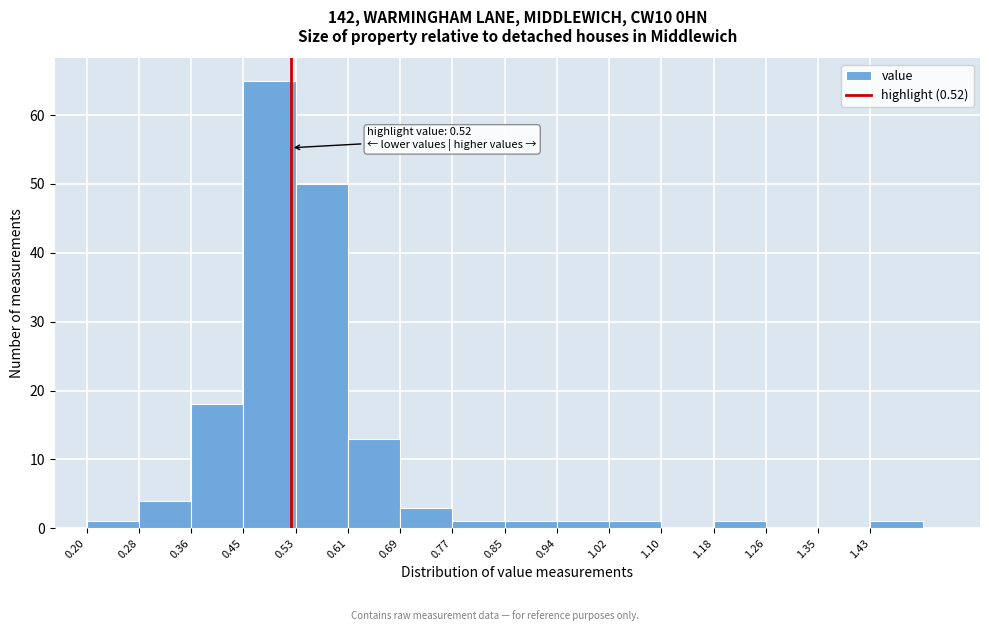

Over which range of the x-axis is the bar tallest?

0.45 to 0.53